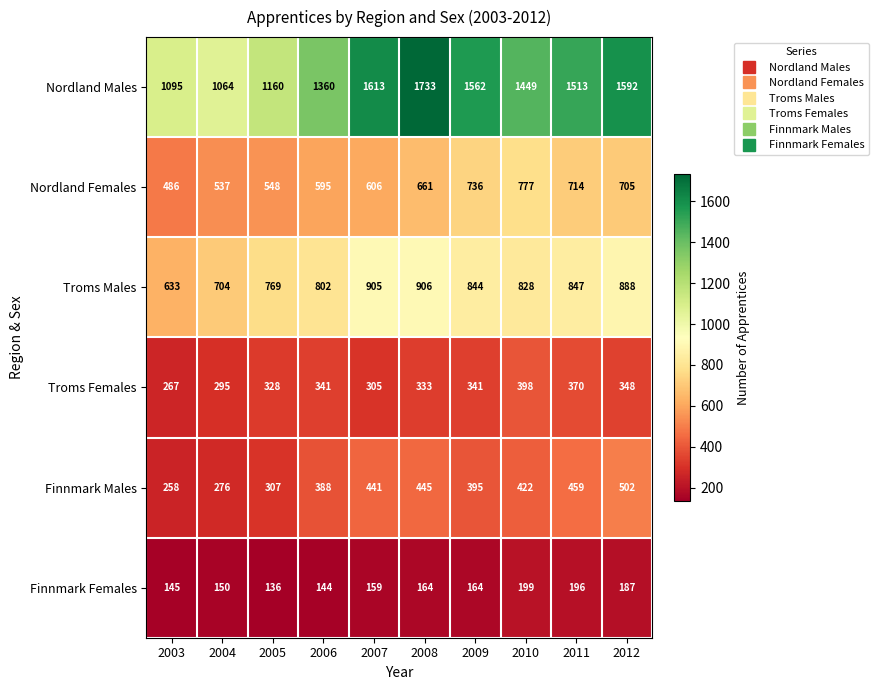

Which series has the largest total across all categories?

Nordland Males